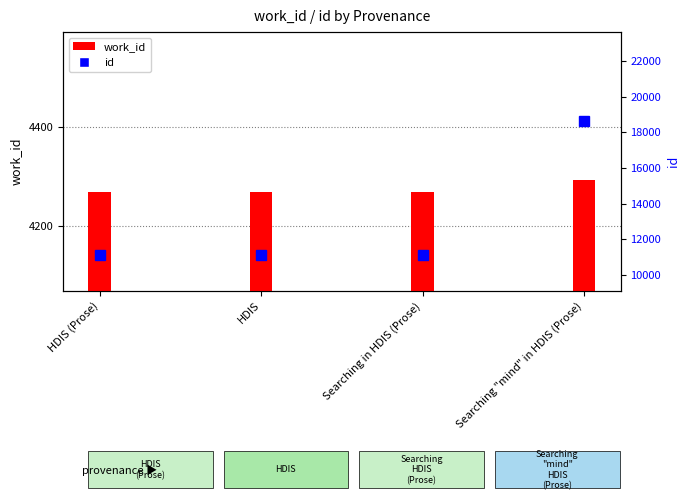

What is the maximum value for id?

18623